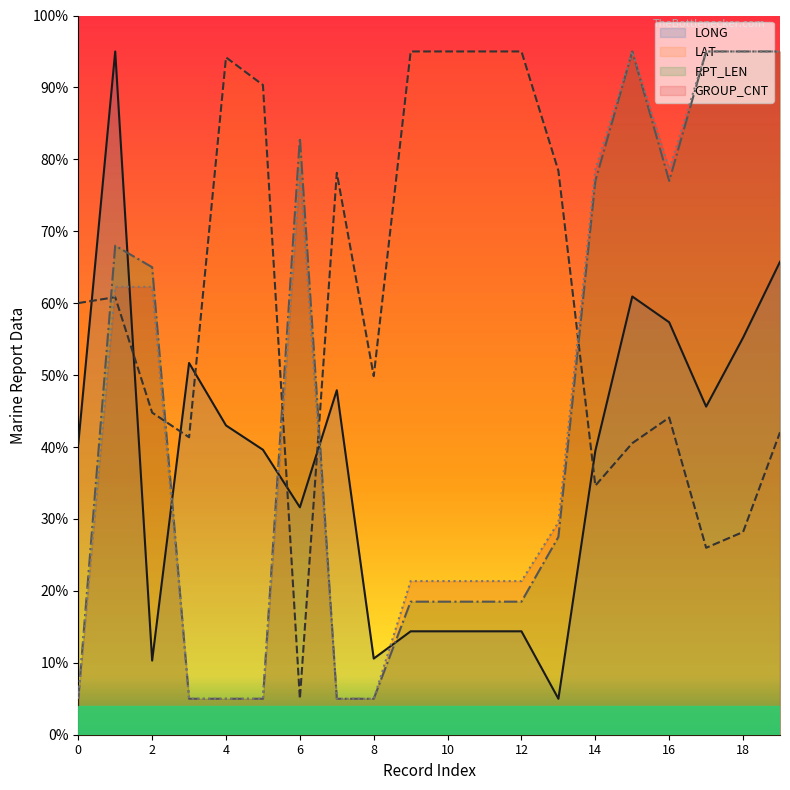

What is the greatest value displayed?

95.0